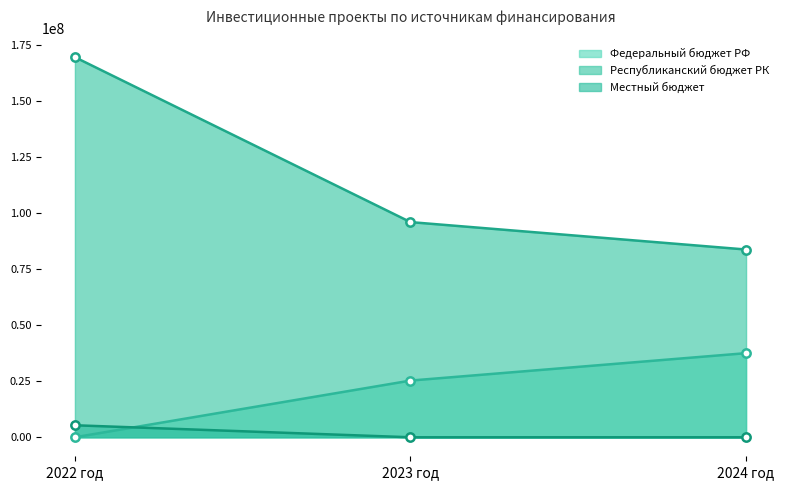

The Республиканский бюджет РК series shows 96019717.0 at 2023 год. True or false?

True